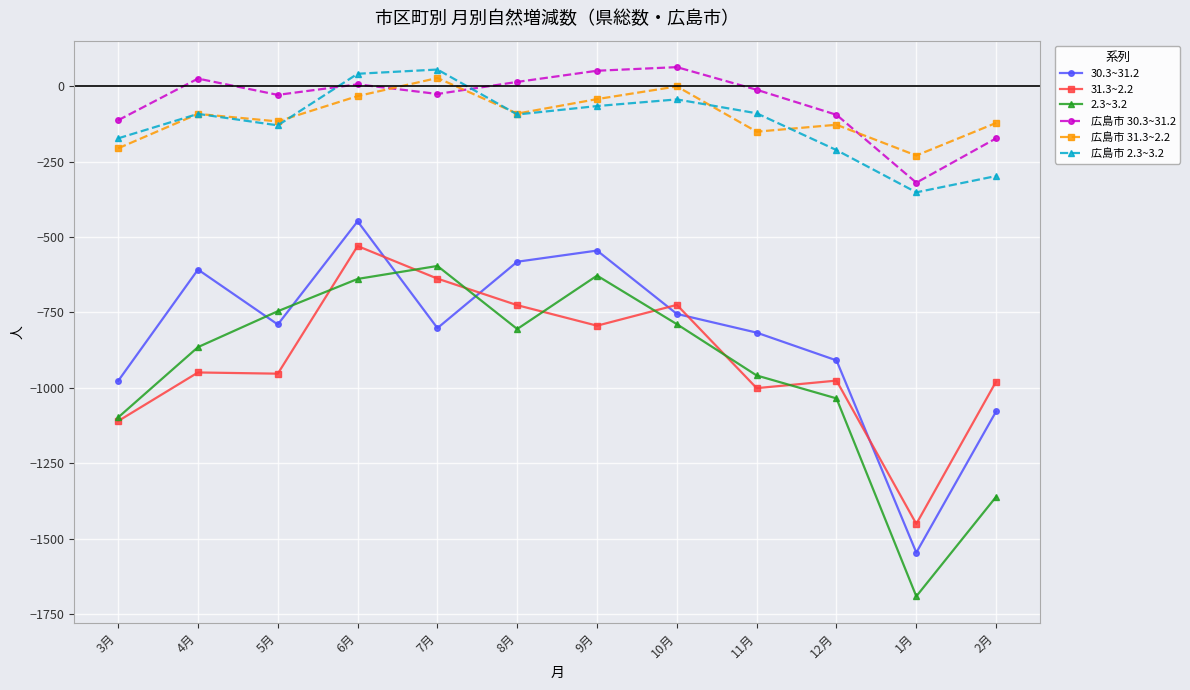

What is the approximate value of 31.3~2.2 at 10月, to the nearest 100?

-700